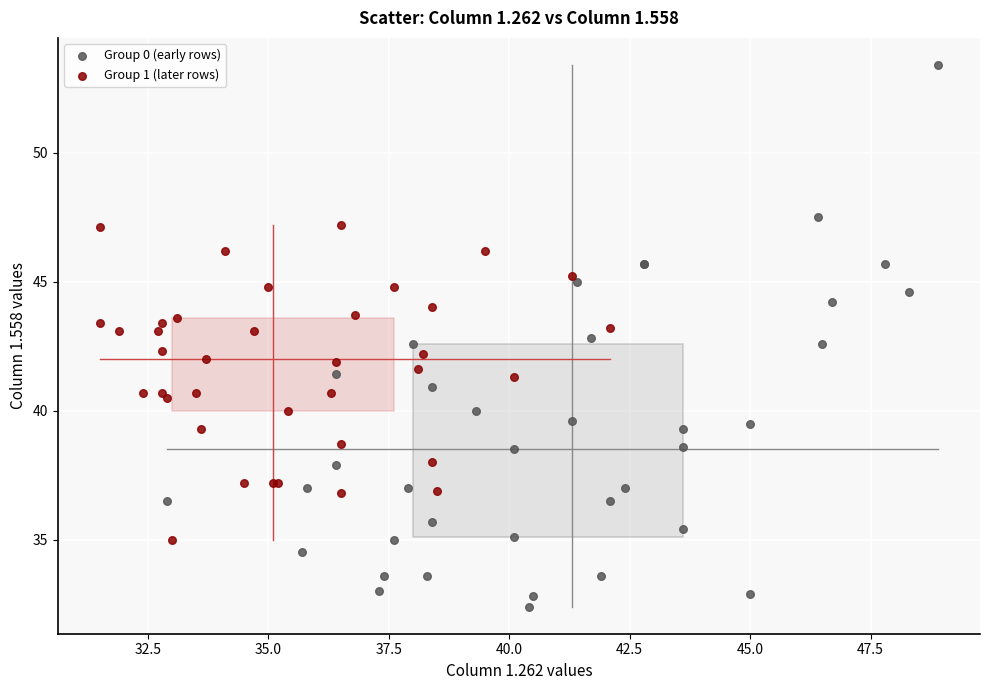

Which series contains the lowest Y value?

Group 0 (early rows)